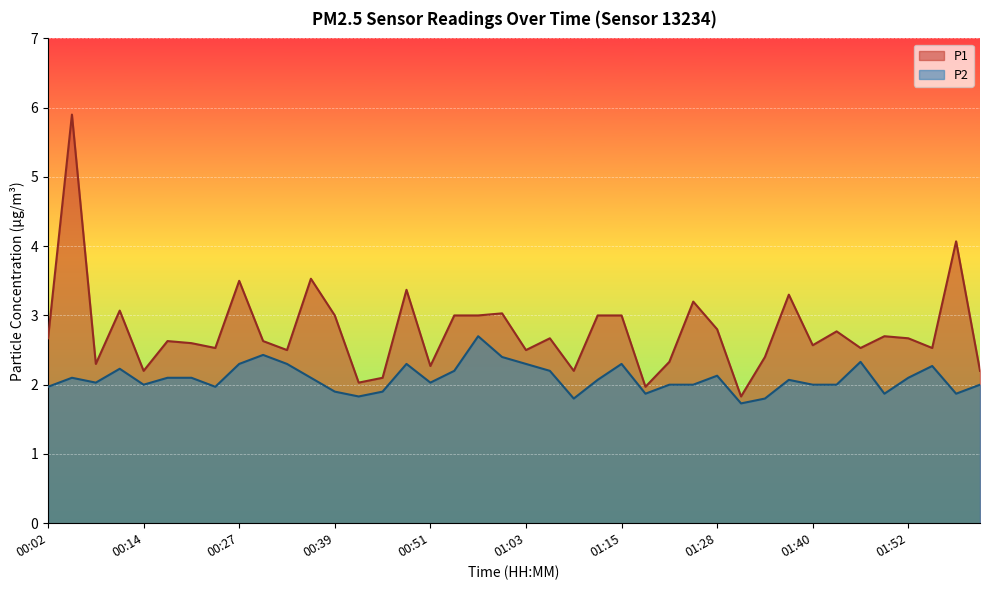

Reading left to right, transcribe all the data shown in this chart.

P1: 00:02=2.7	00:05=5.9	00:08=2.3	00:11=3.1	00:14=2.2	00:18=2.6	00:21=2.6	00:24=2.5	00:27=3.5	00:30=2.6	00:33=2.5	00:36=3.5	00:39=3.0	00:42=2.0	00:45=2.1	00:48=3.4	00:51=2.3	00:54=3.0	00:57=3.0	01:00=3.0	01:03=2.5	01:06=2.7	01:09=2.2	01:12=3.0	01:15=3.0	01:19=2.0	01:22=2.3	01:25=3.2	01:28=2.8	01:31=1.8	01:34=2.4	01:37=3.3	01:40=2.6	01:43=2.8	01:46=2.5	01:49=2.7	01:52=2.7	01:55=2.5	01:59=4.1	02:02=2.2
P2: 00:02=2.0	00:05=2.1	00:08=2.0	00:11=2.2	00:14=2.0	00:18=2.1	00:21=2.1	00:24=2.0	00:27=2.3	00:30=2.4	00:33=2.3	00:36=2.1	00:39=1.9	00:42=1.8	00:45=1.9	00:48=2.3	00:51=2.0	00:54=2.2	00:57=2.7	01:00=2.4	01:03=2.3	01:06=2.2	01:09=1.8	01:12=2.1	01:15=2.3	01:19=1.9	01:22=2.0	01:25=2.0	01:28=2.1	01:31=1.7	01:34=1.8	01:37=2.1	01:40=2.0	01:43=2.0	01:46=2.3	01:49=1.9	01:52=2.1	01:55=2.3	01:59=1.9	02:02=2.0